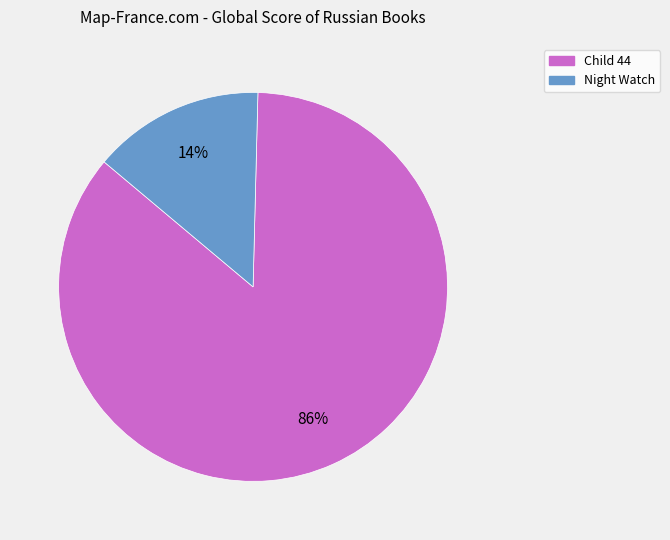

To the nearest percent, what is the combined percentage of Child 44 and Night Watch?

100%